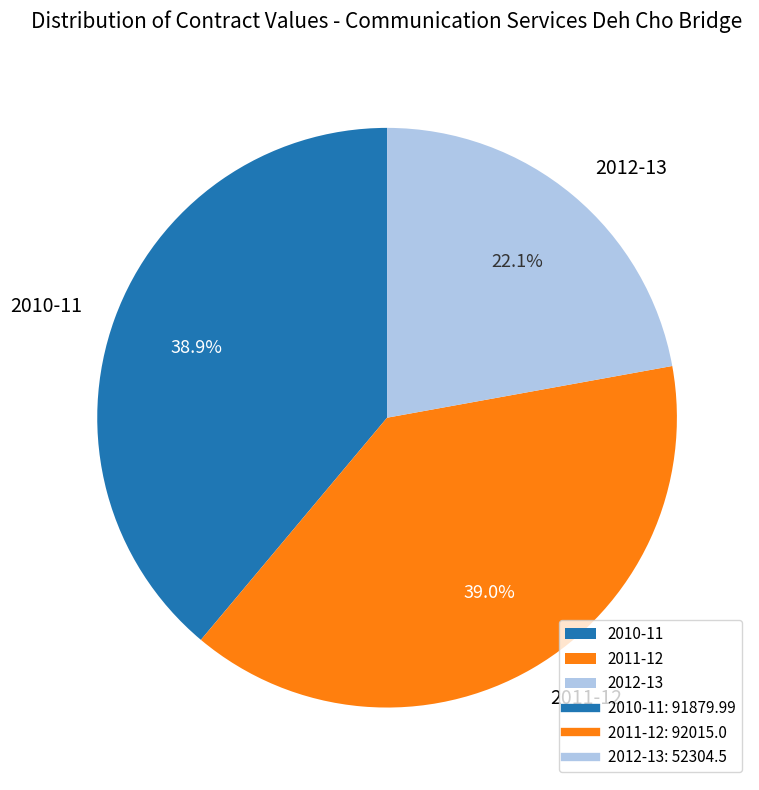

To the nearest percent, what portion does 2012-13 represent?

22%